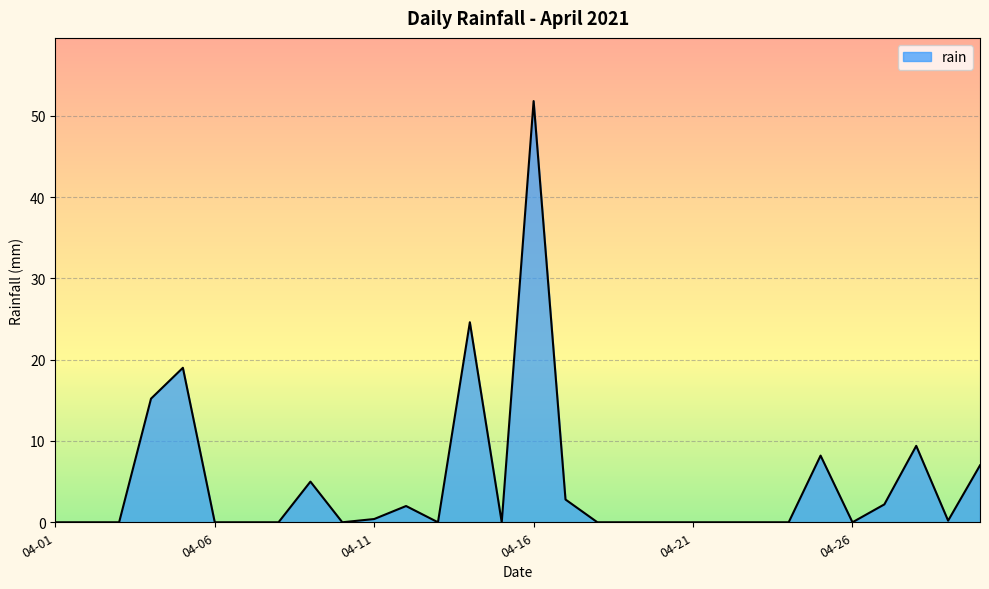

What is the difference between the maximum and minimum values?

51.8